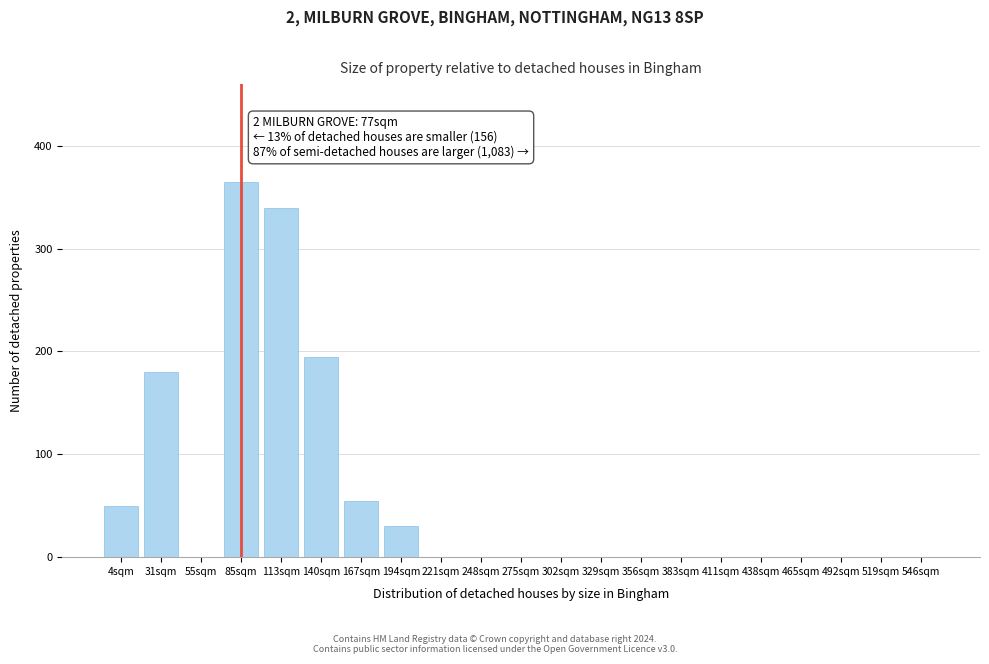

Reading left to right, list all the values displayed in this chart.

4sqm=50	31sqm=180	55sqm=0	85sqm=365	113sqm=340	140sqm=195	167sqm=55	194sqm=30	221sqm=0	248sqm=0	275sqm=0	302sqm=0	329sqm=0	356sqm=0	383sqm=0	411sqm=0	438sqm=0	465sqm=0	492sqm=0	519sqm=0	546sqm=0